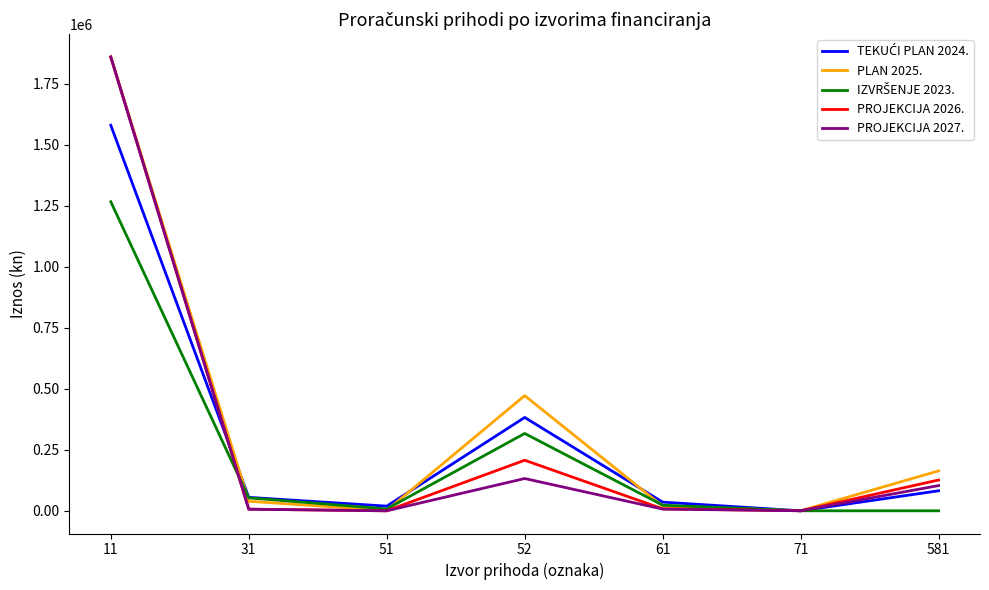

At which category is the sum across all series the highest?

11